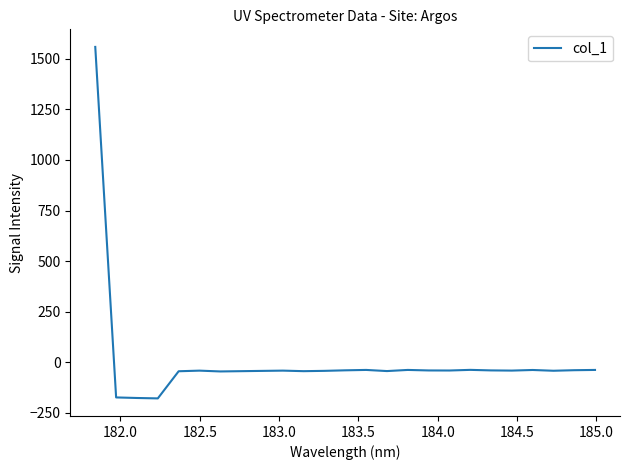

What is the minimum value shown in the chart?

-178.3